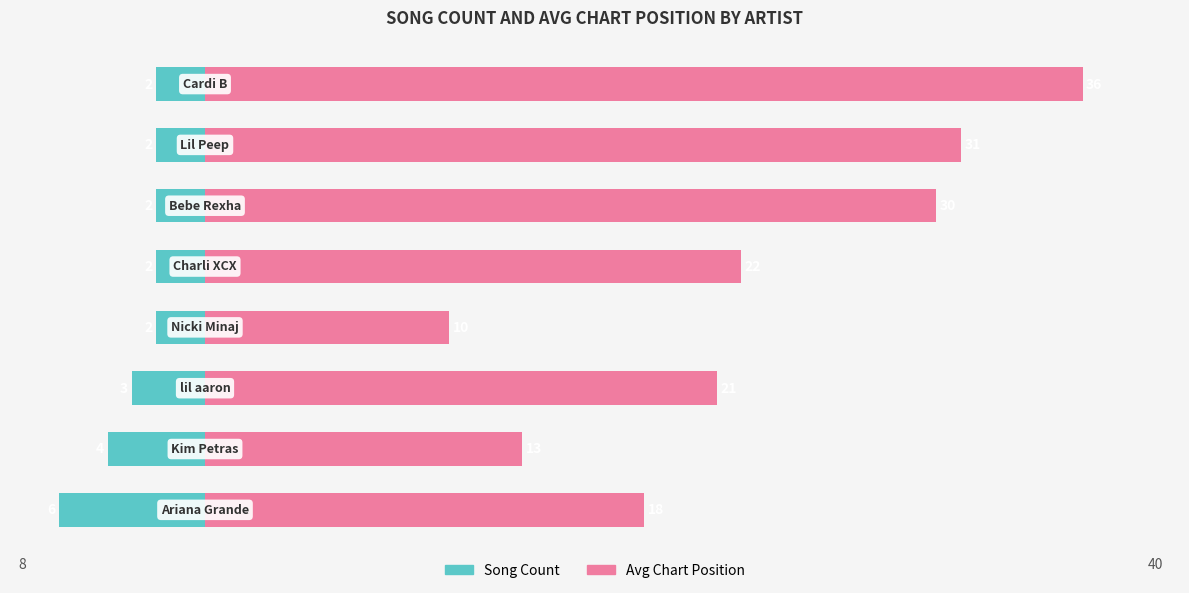

What is the sum of all Avg Position values?

181